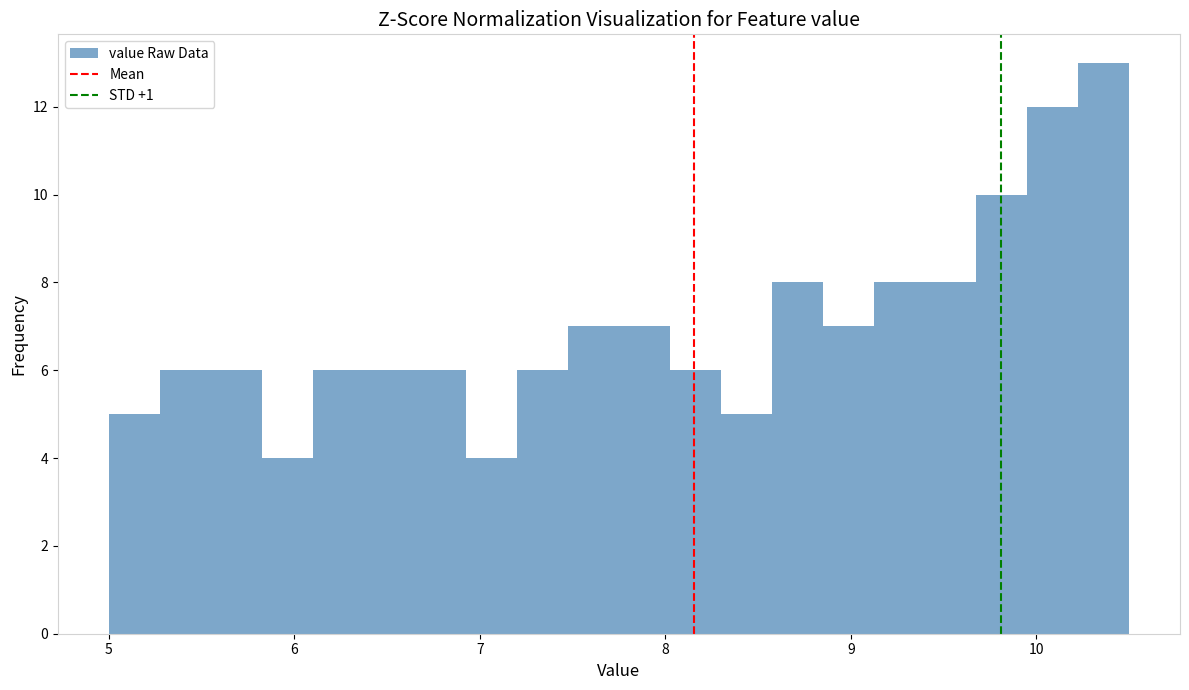

Read against the x-axis, roughly where is the centre of the tallest bar?

10.4